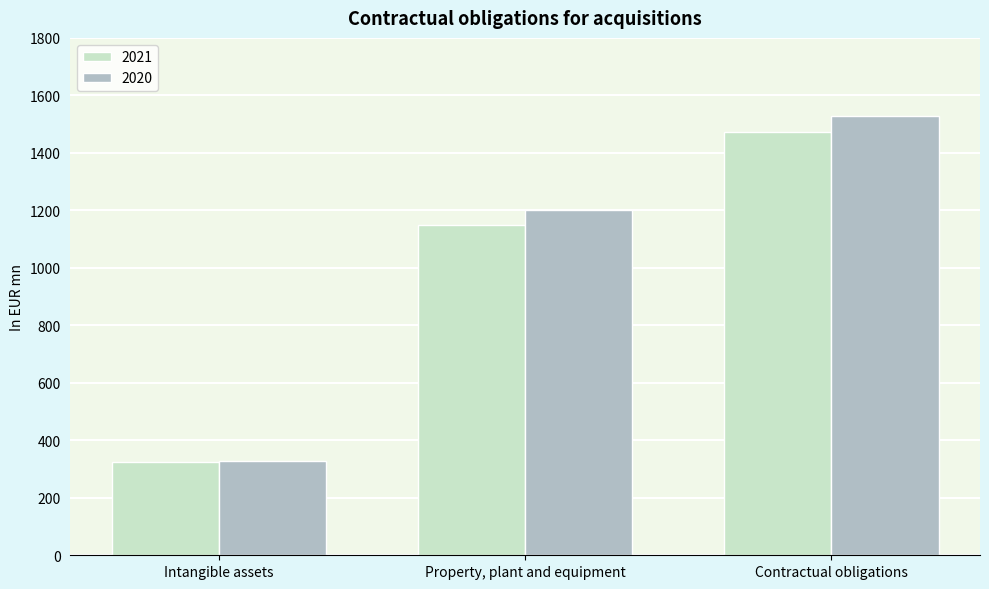

Does the chart contain any negative values?

No